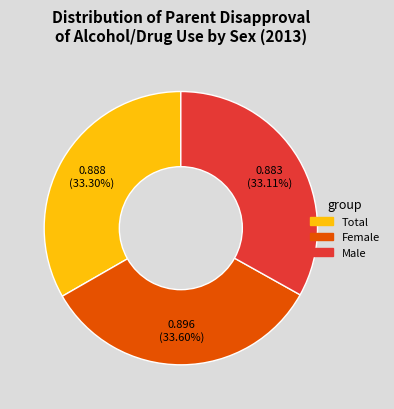

The Total slice represents 33% of the pie. True or false?

True